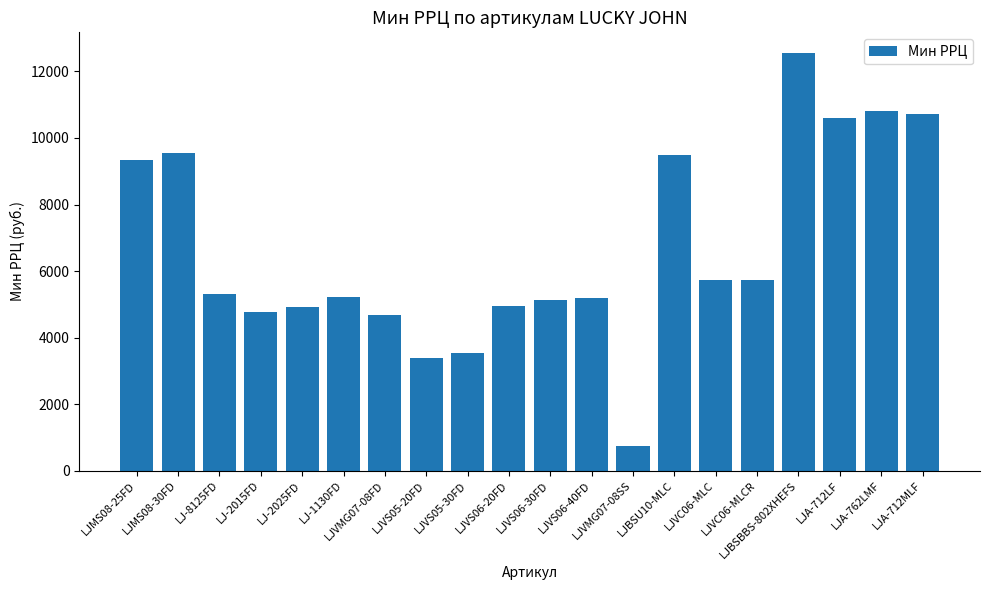

What is the difference between the second highest and second lowest values?

7442